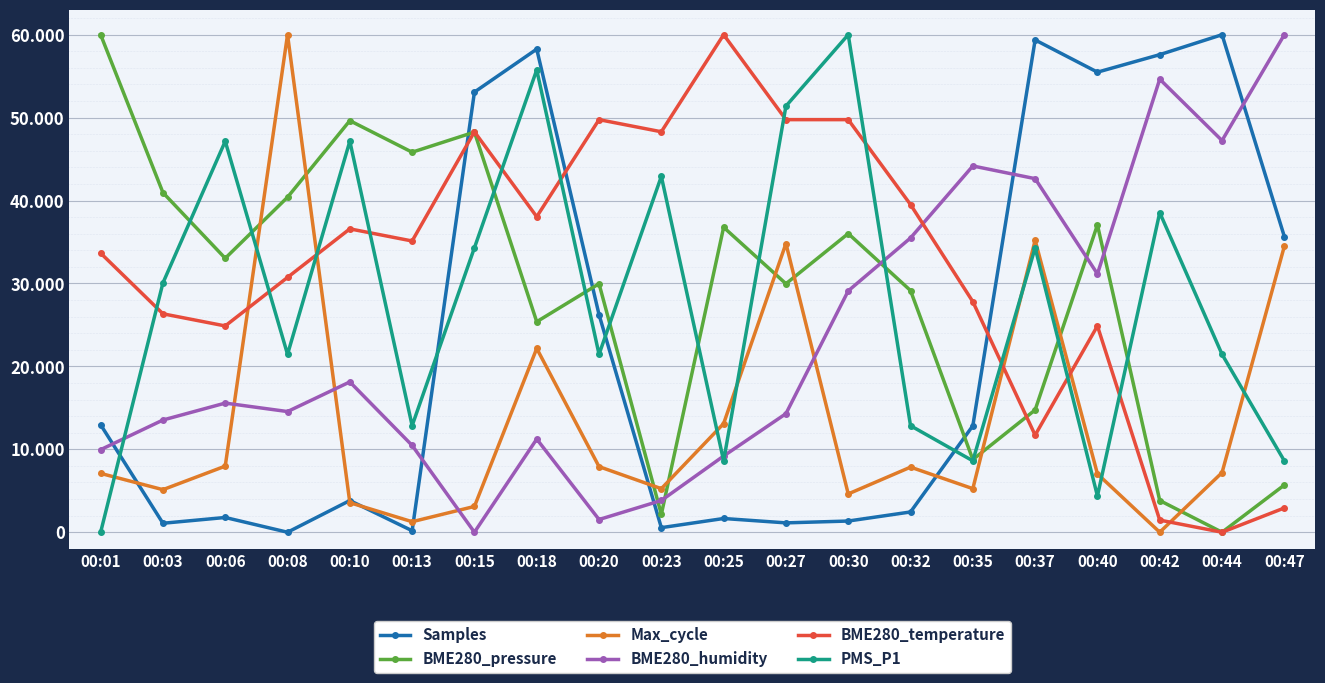

At which category does the chart reach its minimum across all series?

00:08